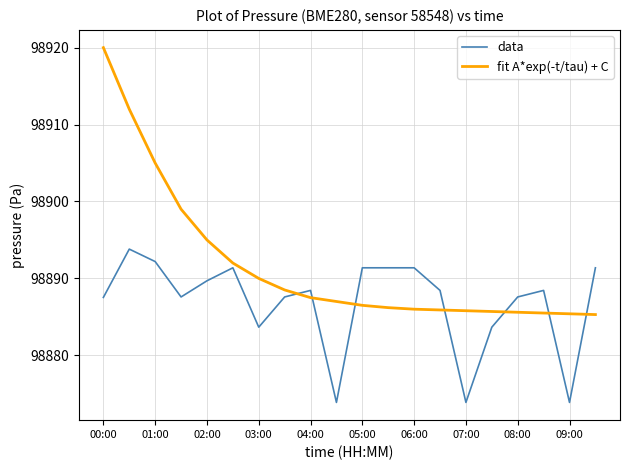

What are all the series names shown in the legend?

data, fit A*exp(-t/tau) + C